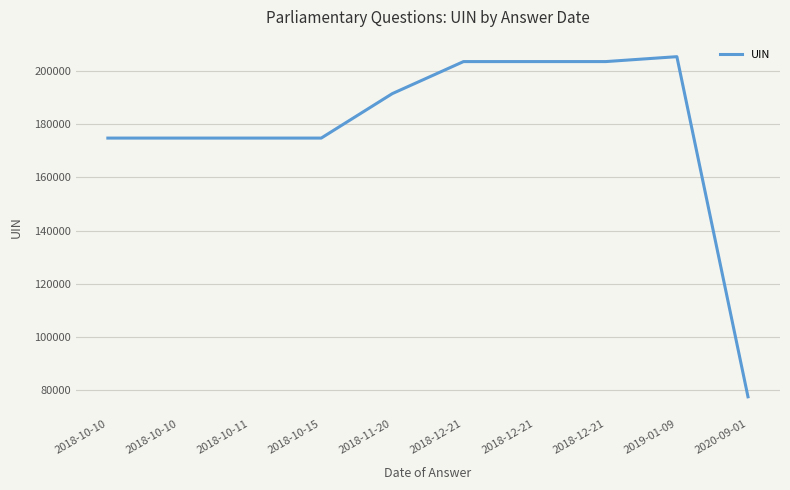

How many lines are shown in the chart?

1